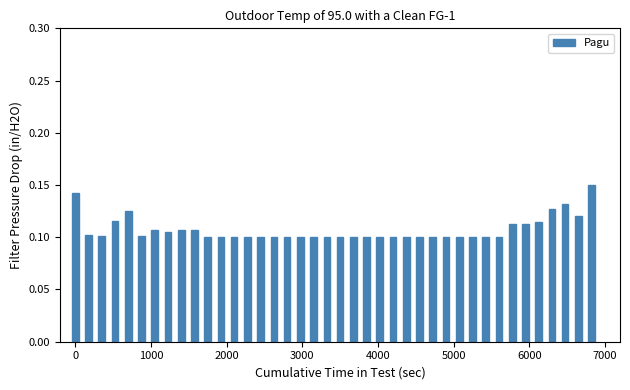

How many values are between 0 and 1?

40